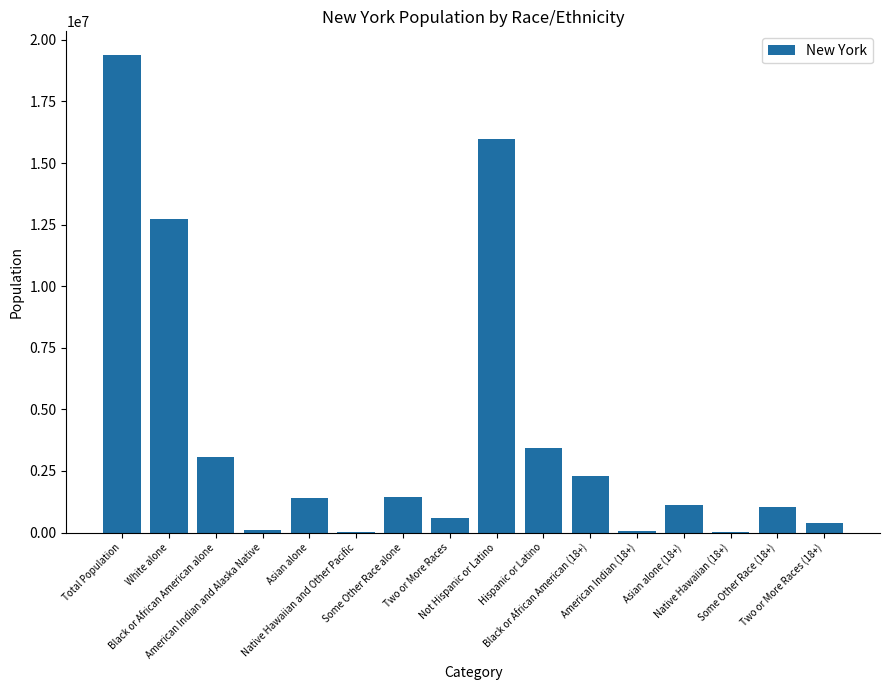

Are the bars horizontal?

No